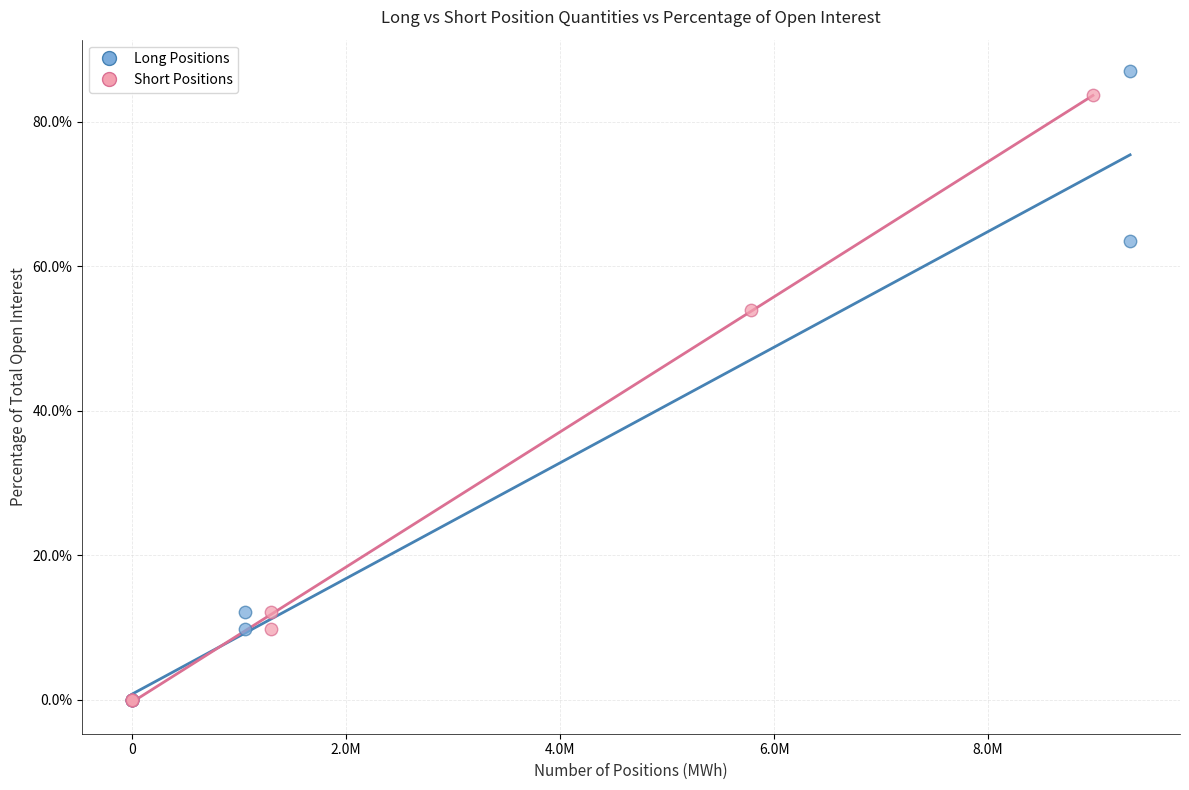

Which series has the largest Y range (max minus min)?

Long Positions